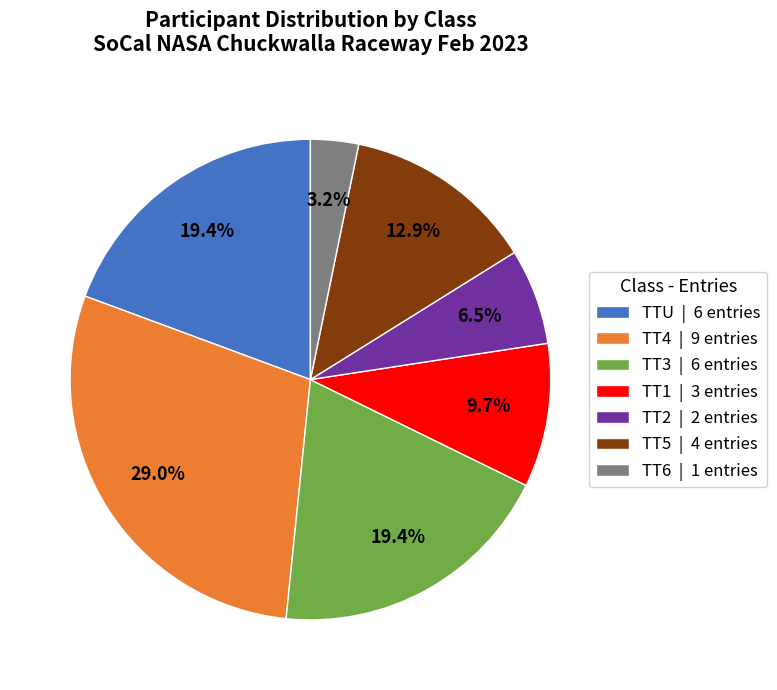

Which category has the smallest portion of the pie?

TT6